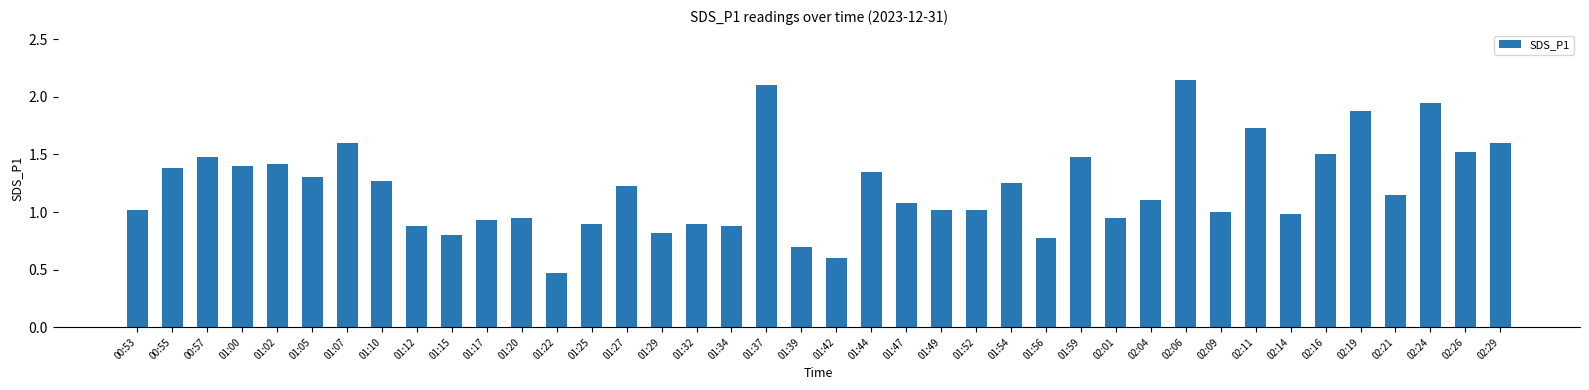

Which has a higher value, 02:14 or 01:27?

01:27